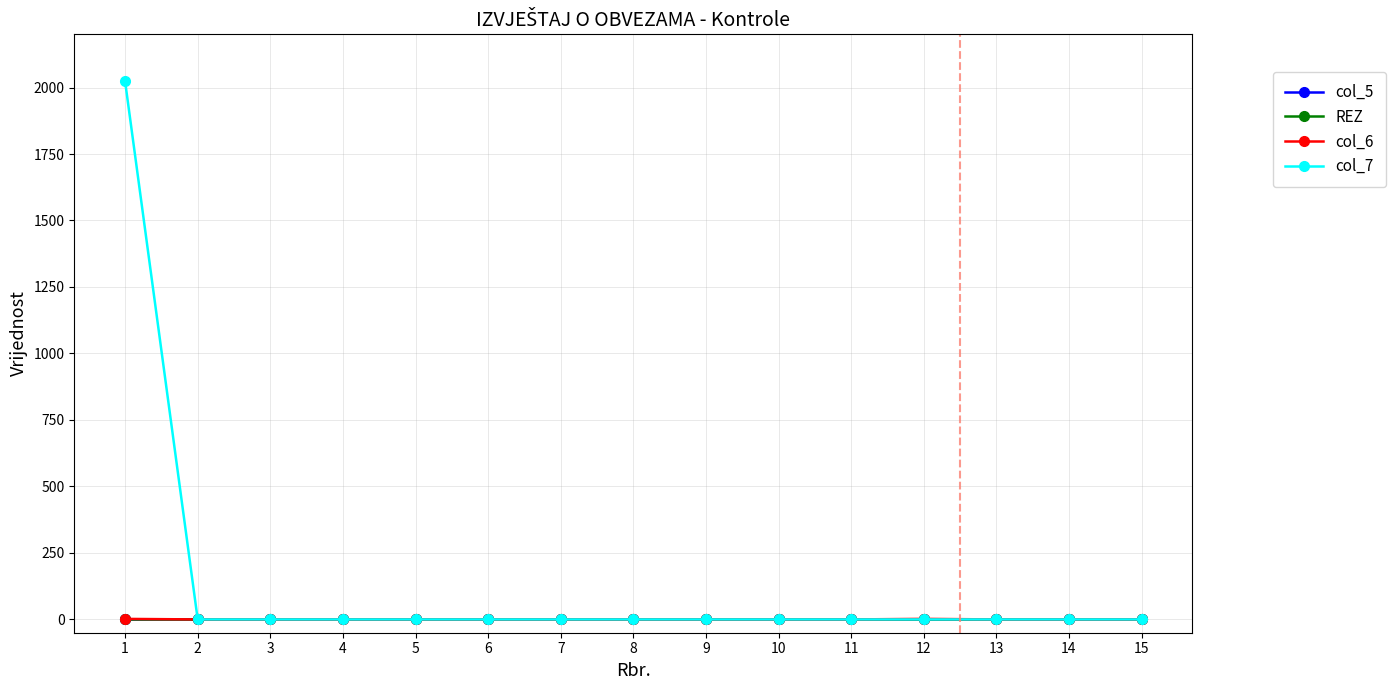

Which category has the highest value across all series?

1